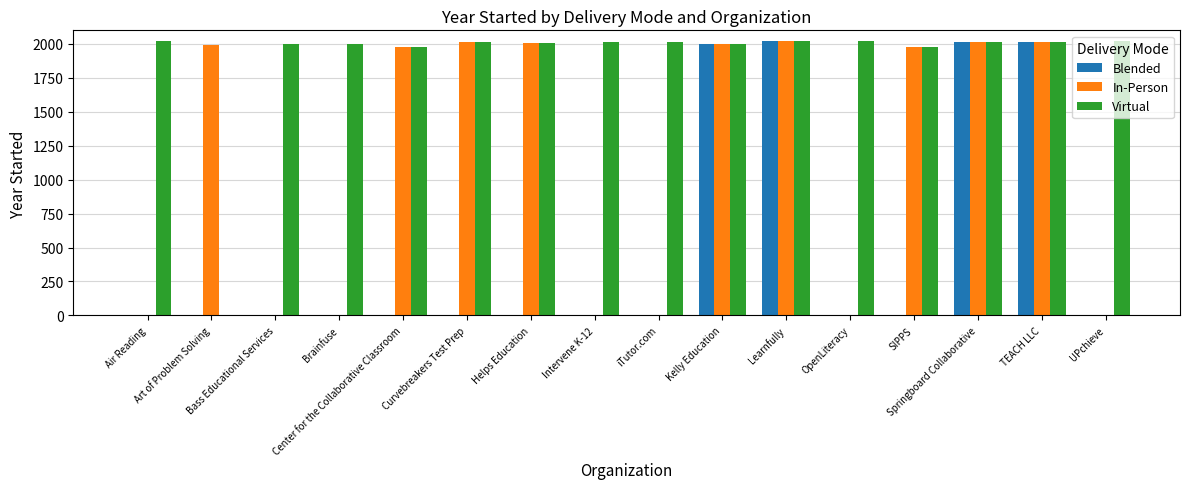

What is the maximum value for In-Person?

2020